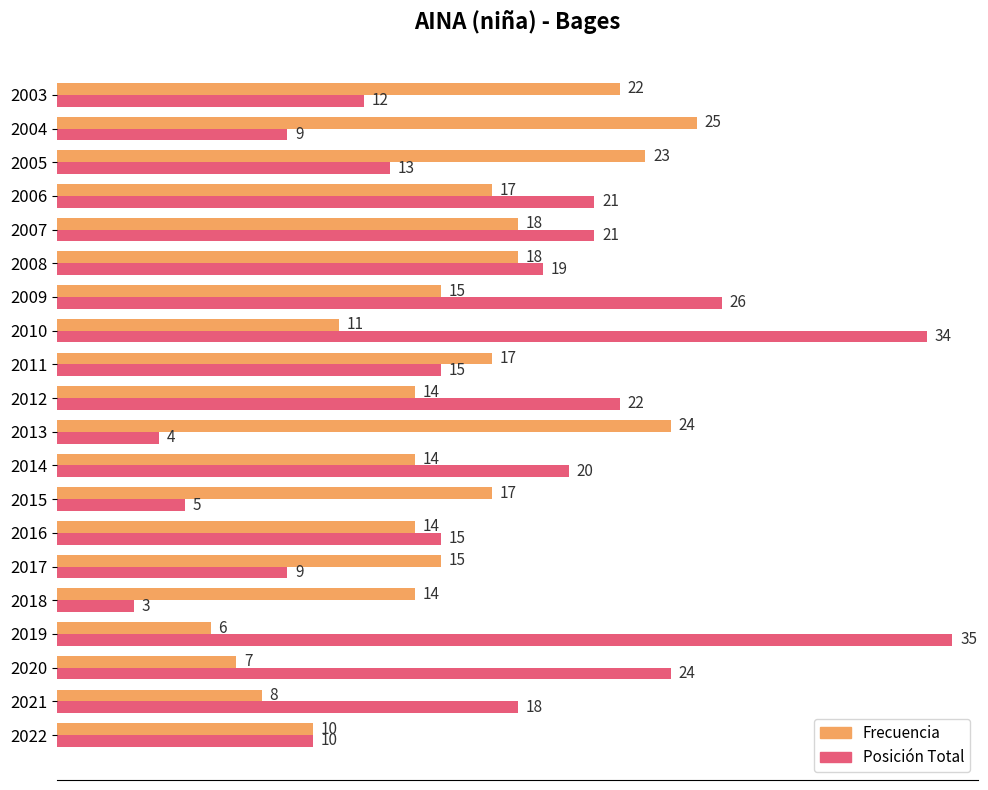

True or false: Posición Total has a value of 7 at 2011.

False